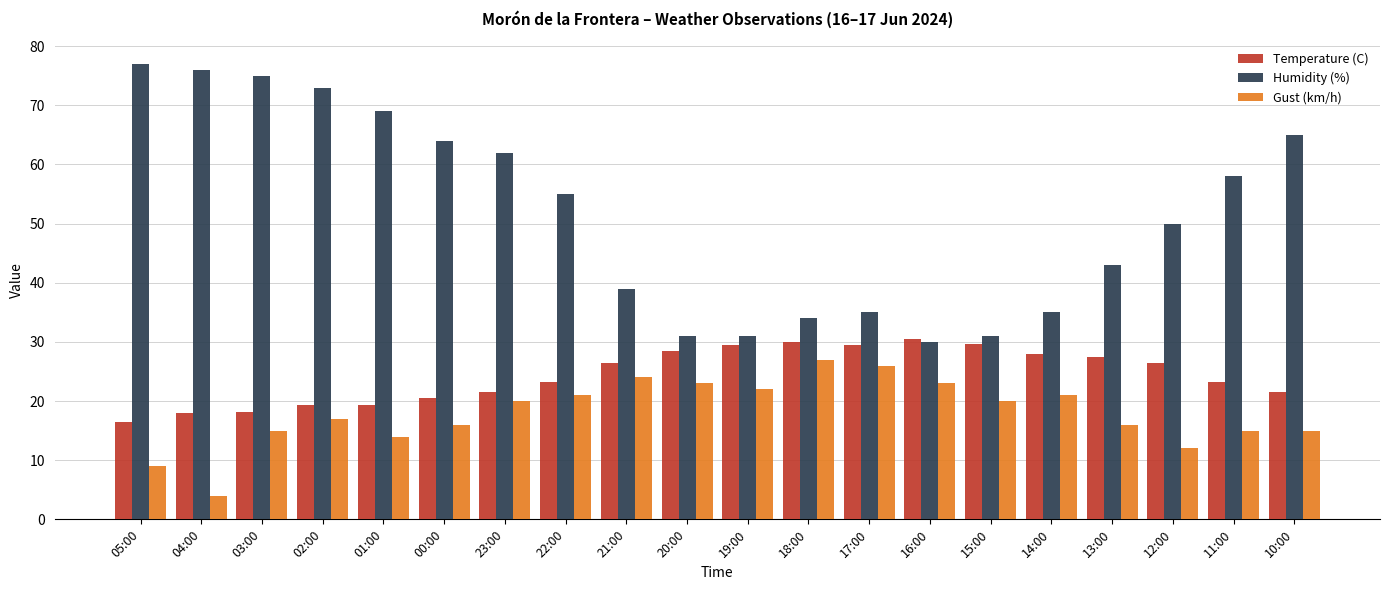

What is the value of the Humidity (%) bar at the 8th from the left?

55.0